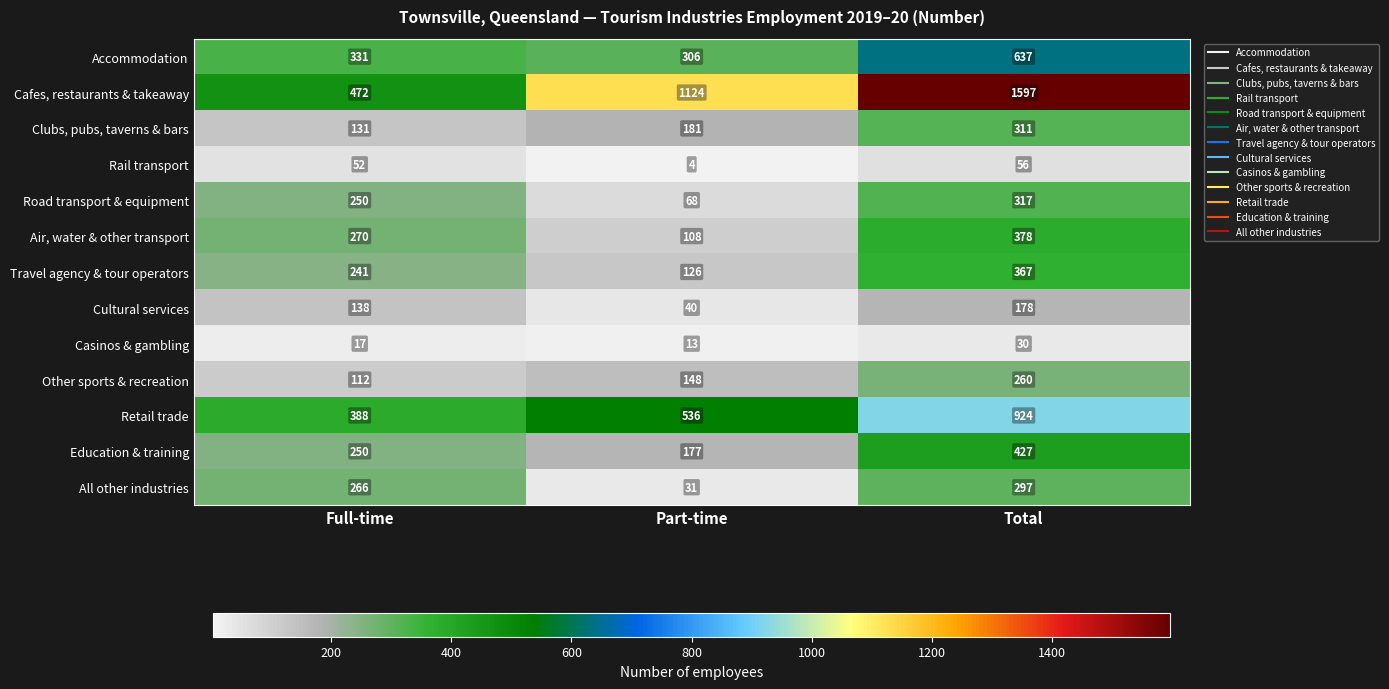

Which series has the largest total across all categories?

Cafes, restaurants & takeaway